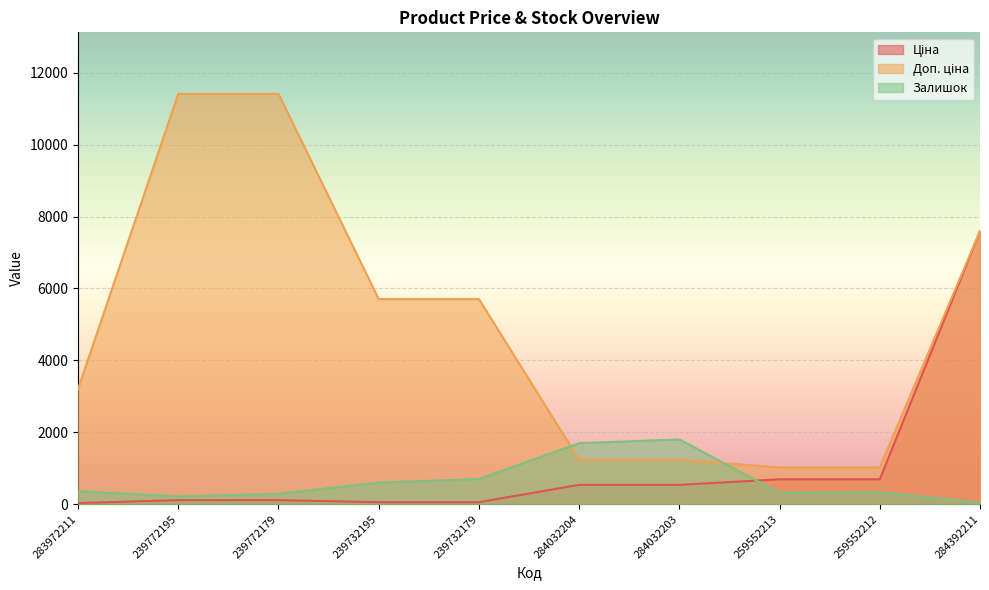

What position from the right is 259552213?

3